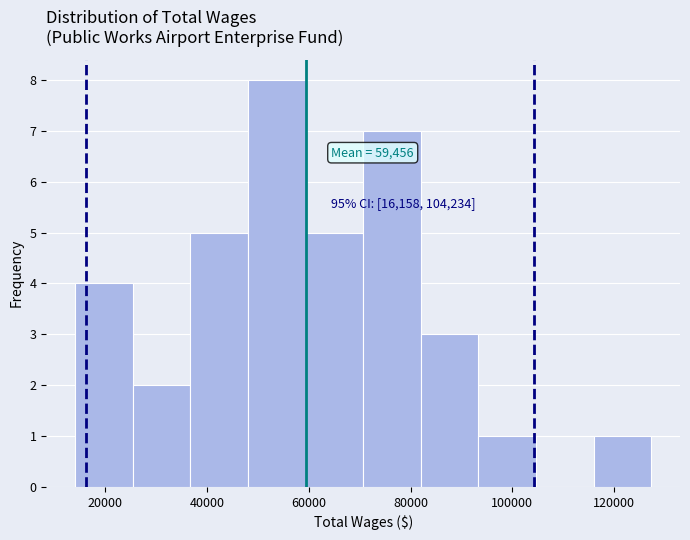

Which range on the x-axis has the tallest bar?

48000 to 60000